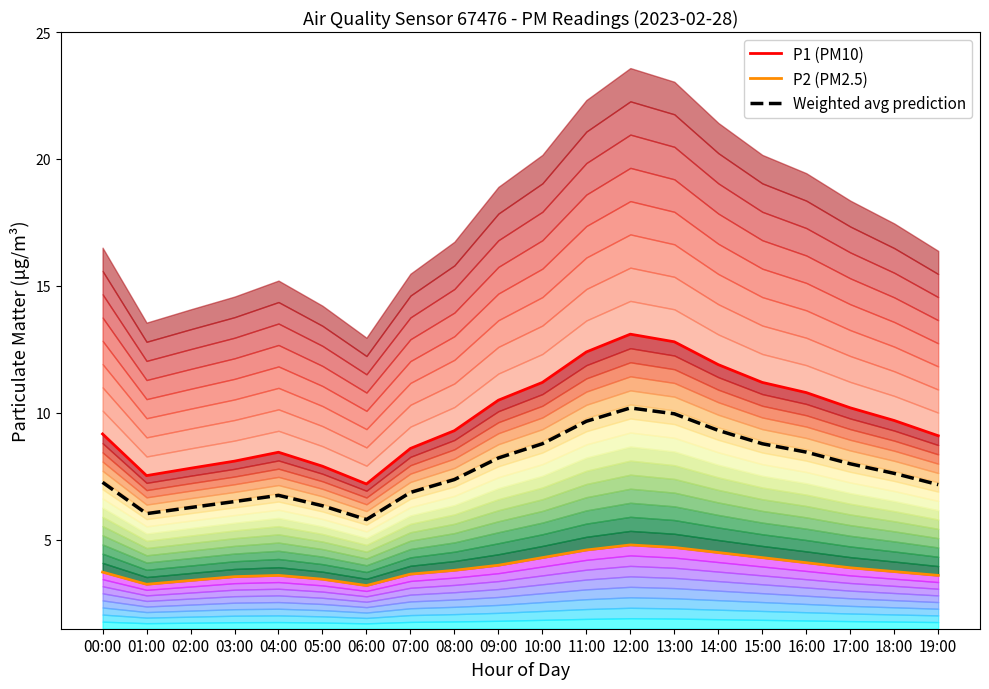

How many distinct data groups are displayed?

3